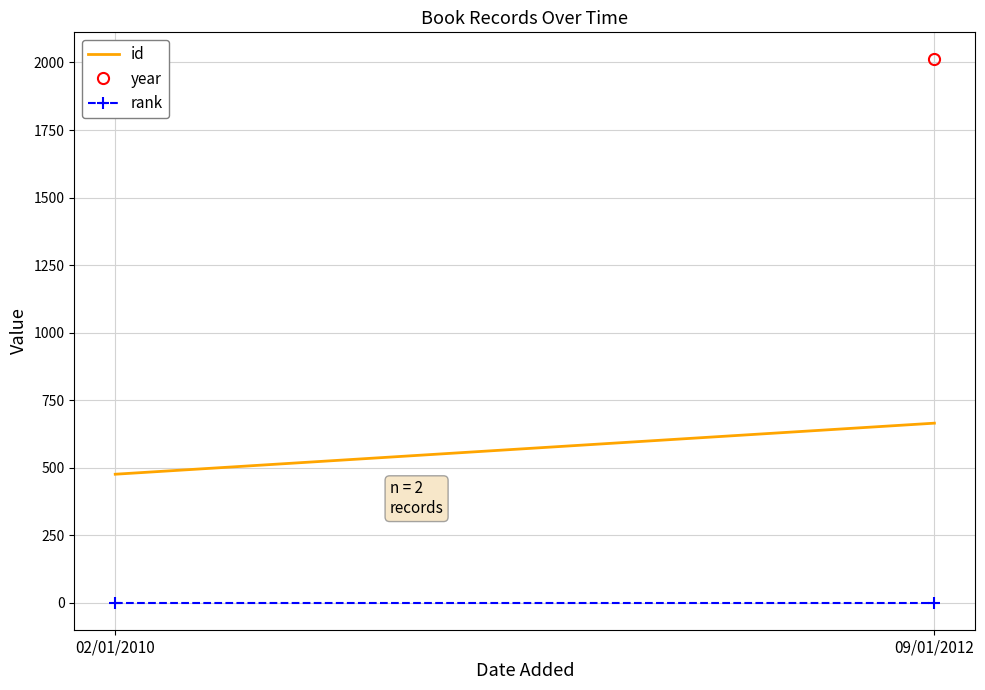

What is the label of the 2nd point from the right?

02/01/2010